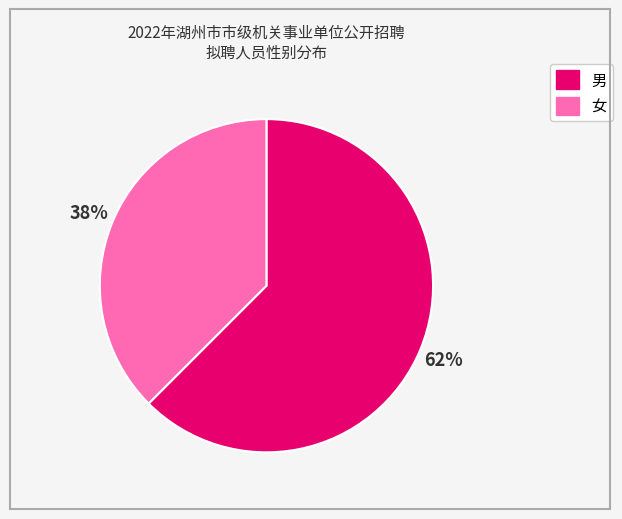

The 男 slice represents 71% of the pie. True or false?

False